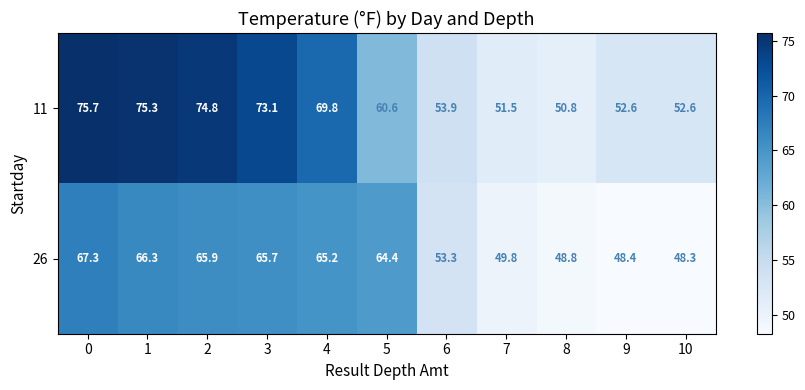

What is the difference between the 26 values at 5 and 6?

11.1